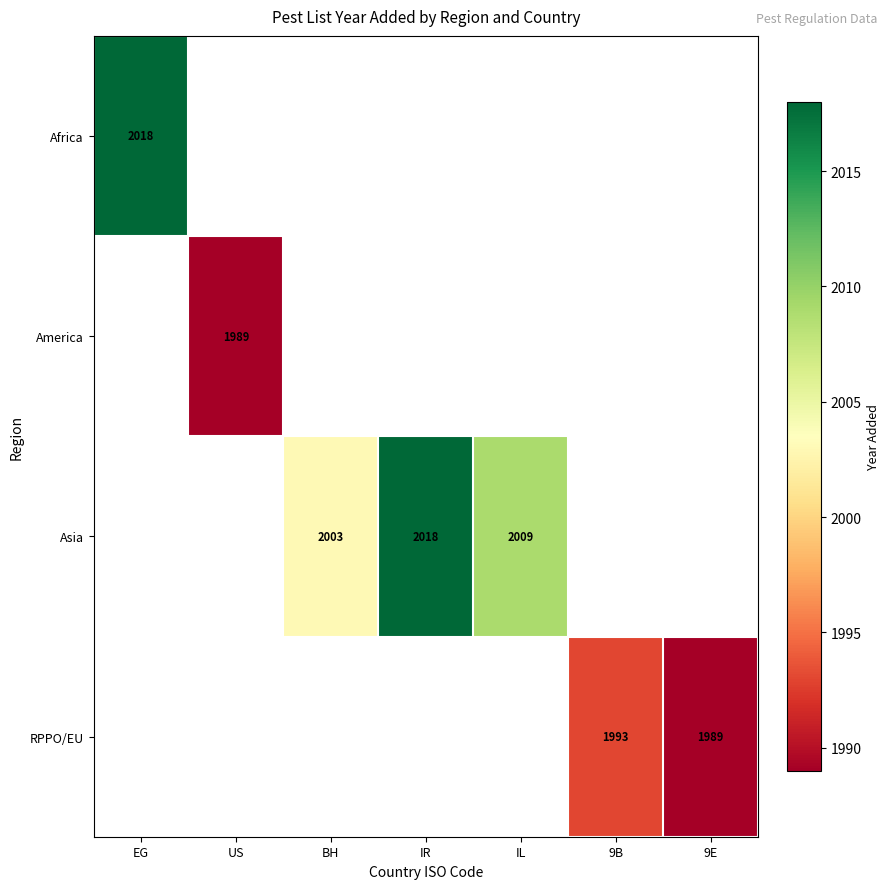

Is it true that Asia equals 2009 at IL?

True